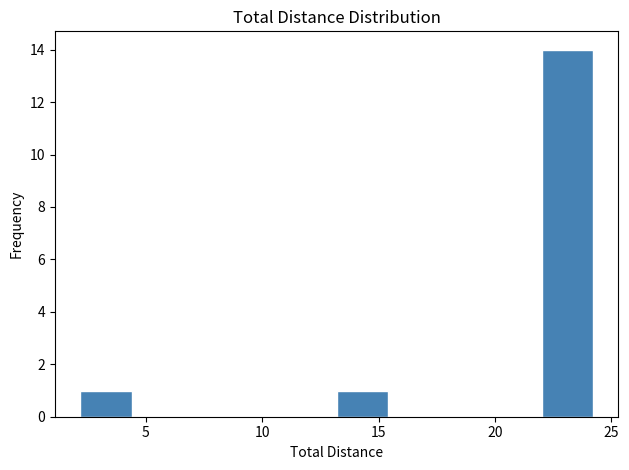

How tall is the bar that spans 13.2 to 15.4 on the x-axis? Neither the bar edges nor the heights are printed on the chart, so give them approximately, as read against the axes.

1